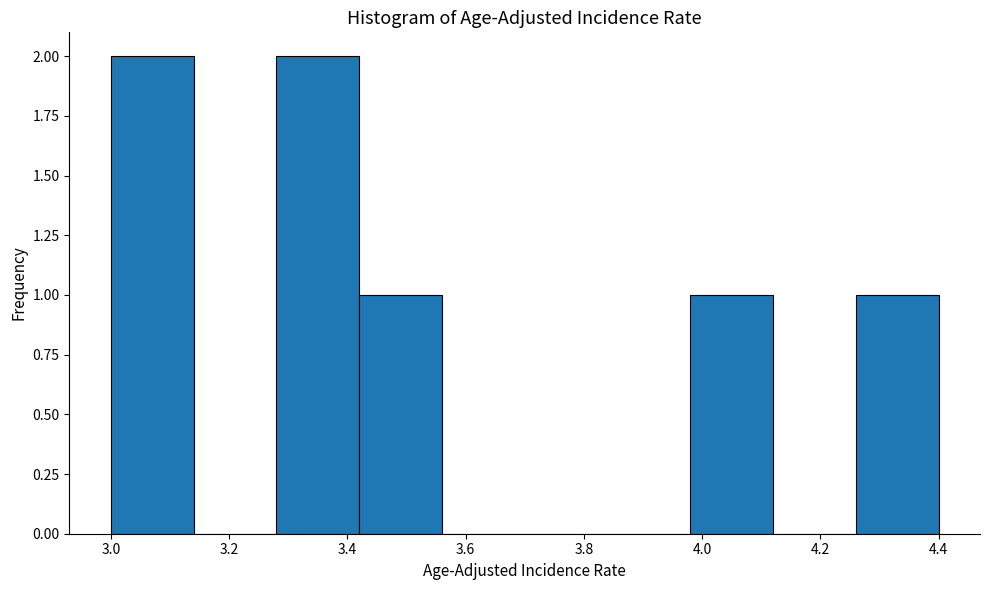

What is the height of the bar covering 4.26 to 4.40 on the x-axis? The values are not printed on the chart, so give them approximately, as read against the axis.

1